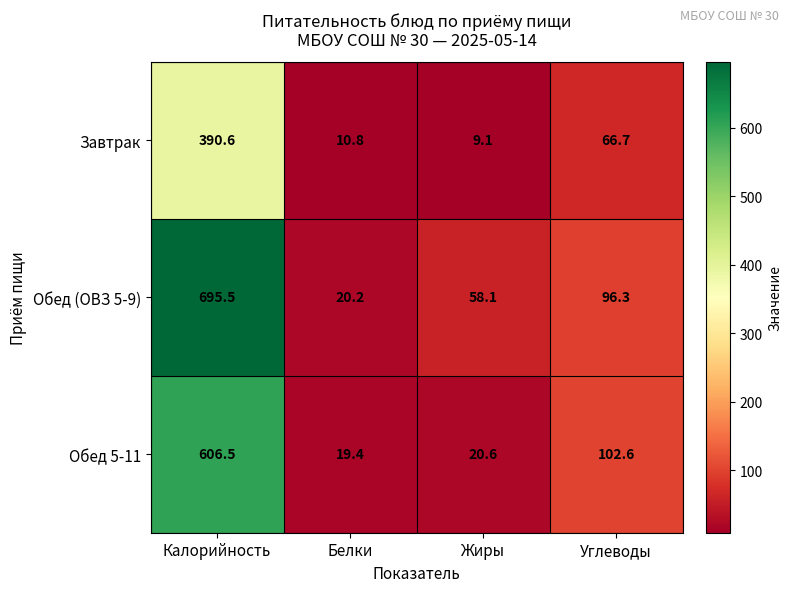

Rank the series by their maximum value, from lowest to highest.

Завтрак, Обед 5-11, Обед (ОВЗ 5-9)